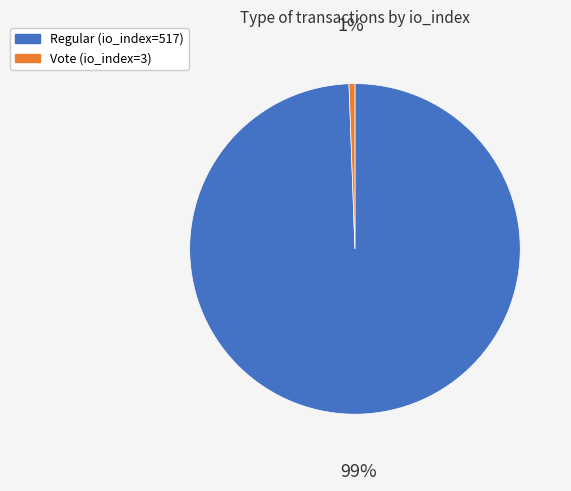

To the nearest percent, what is the average slice percentage?

50%